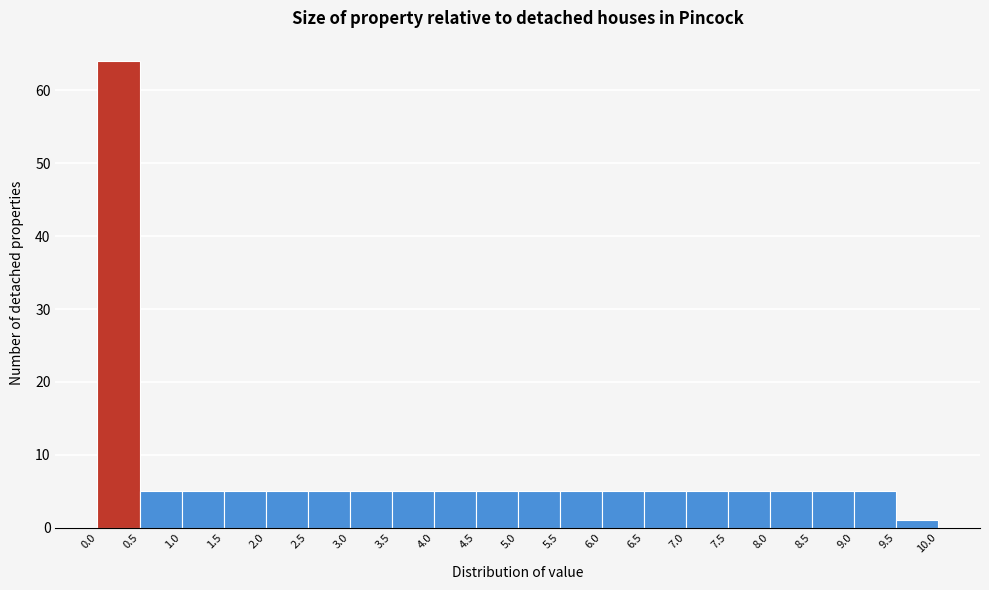

Which range on the x-axis has the tallest bar?

0.0 to 0.5